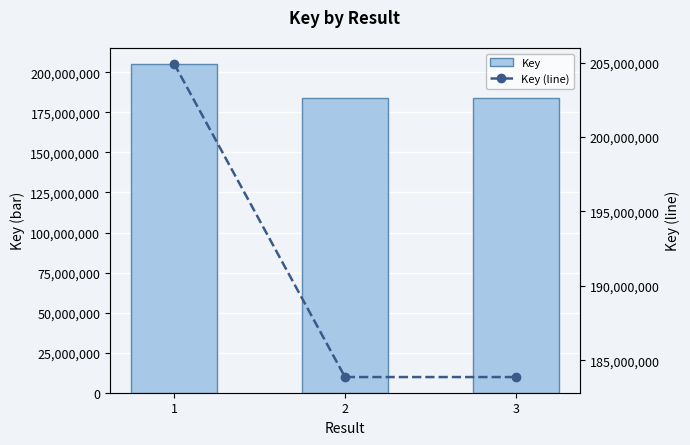

What is the value of the Key bar at the 2nd from the left?

183876630